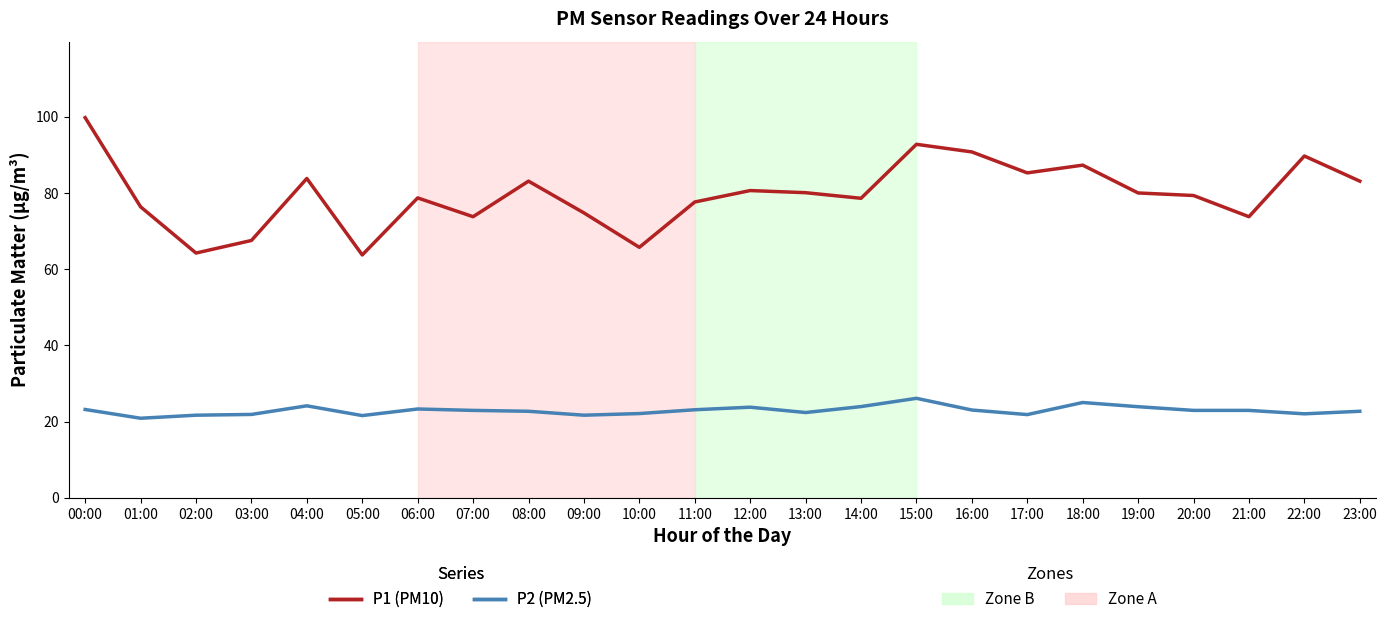

How many distinct data groups are displayed?

2